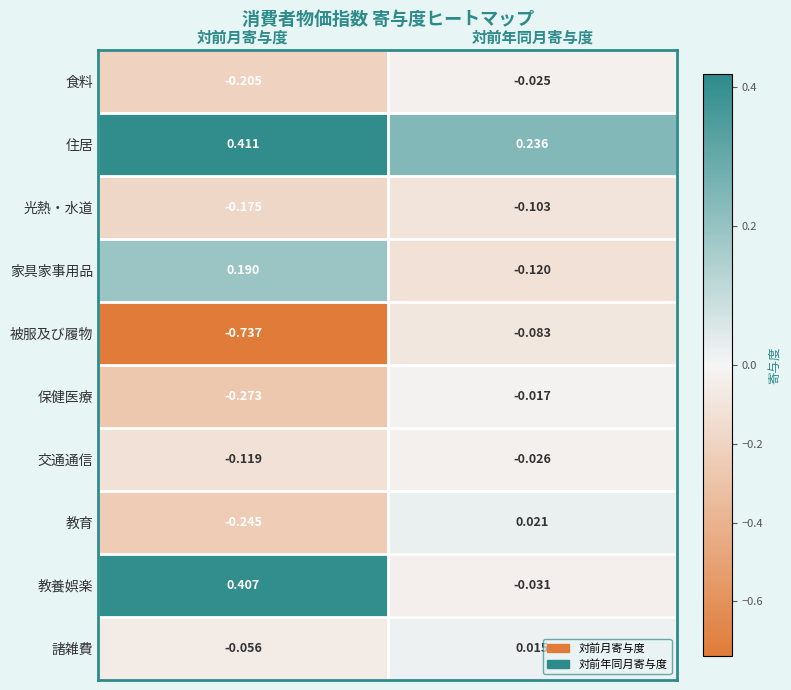

How many series are shown in this chart?

10